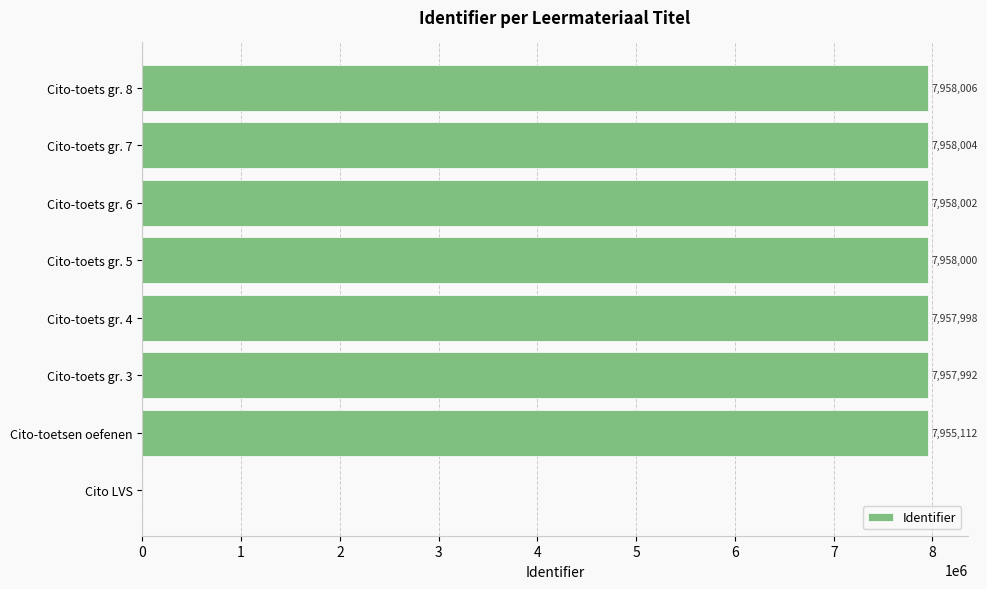

What is the sum of all values?

55703114